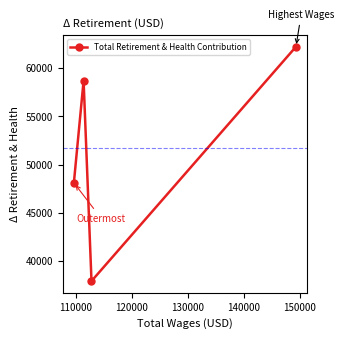

How many interior local valleys (lower than both neighbors) does the data have?

1